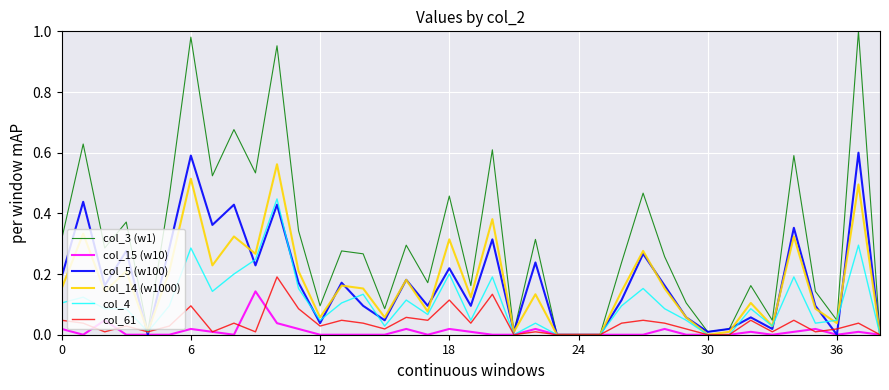

Which series has the largest range (max minus min)?

col_3 (w1)